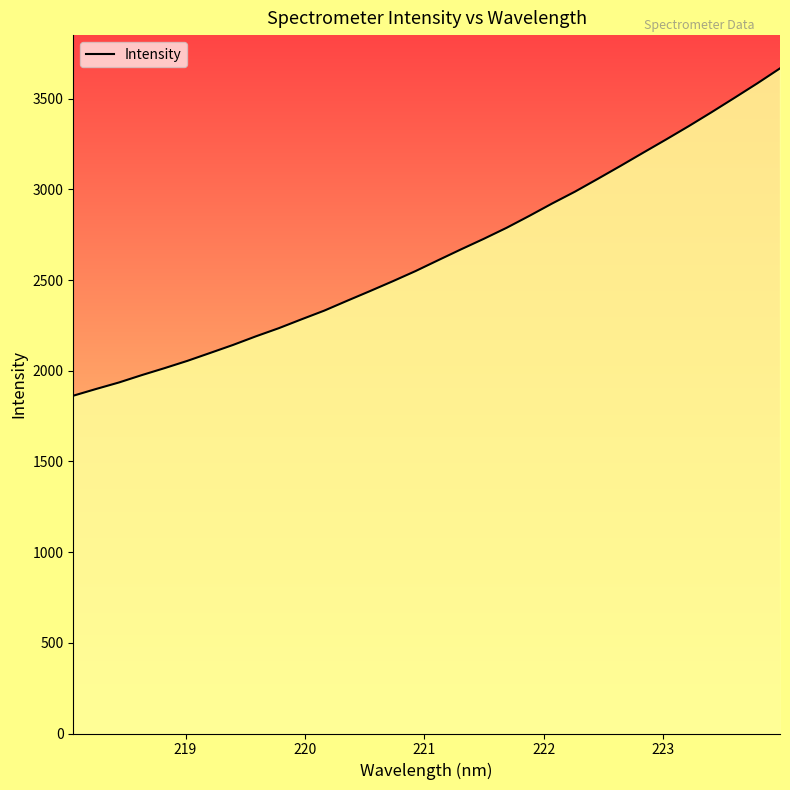

What is the difference between the maximum and minimum values?

1804.5